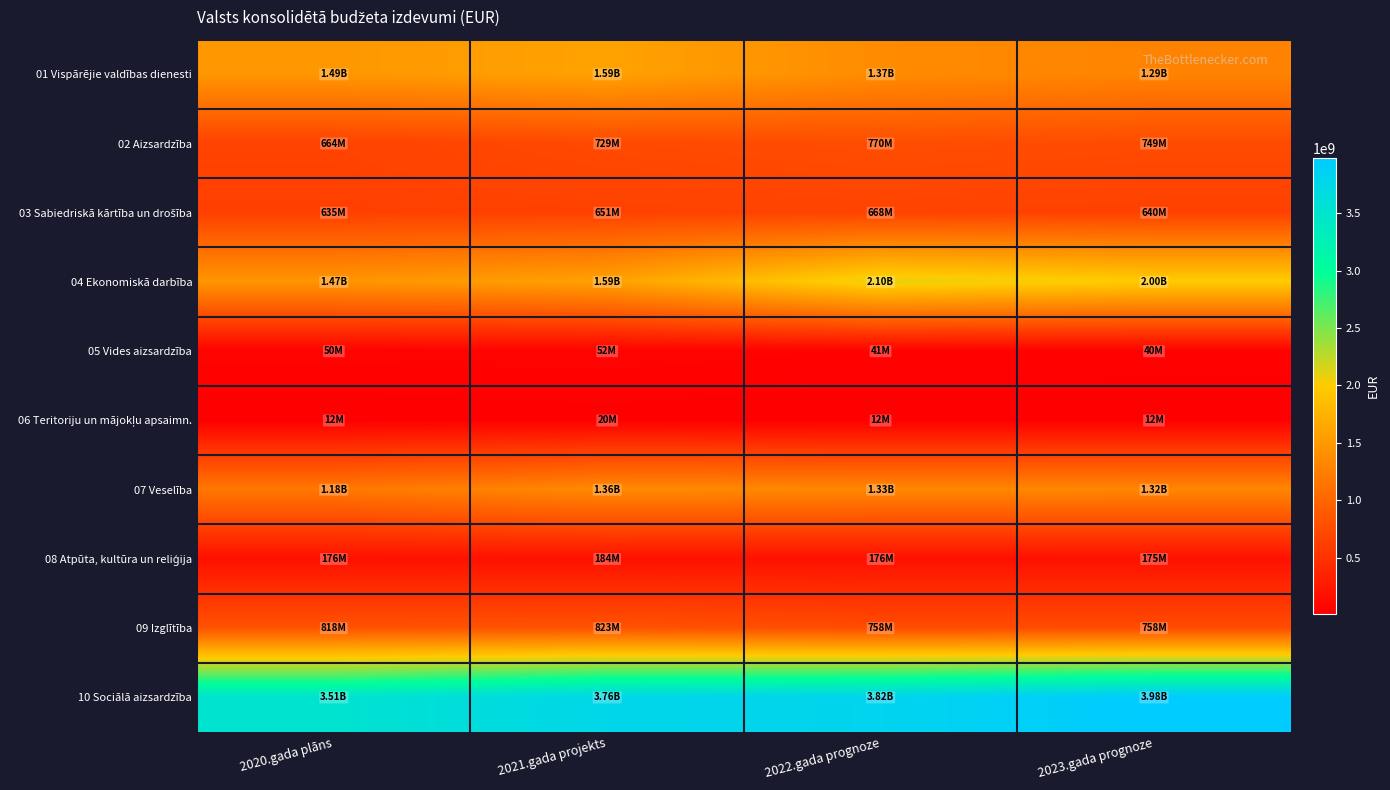

What is the total value across all series at 2023.gada prognoze?

10967614025